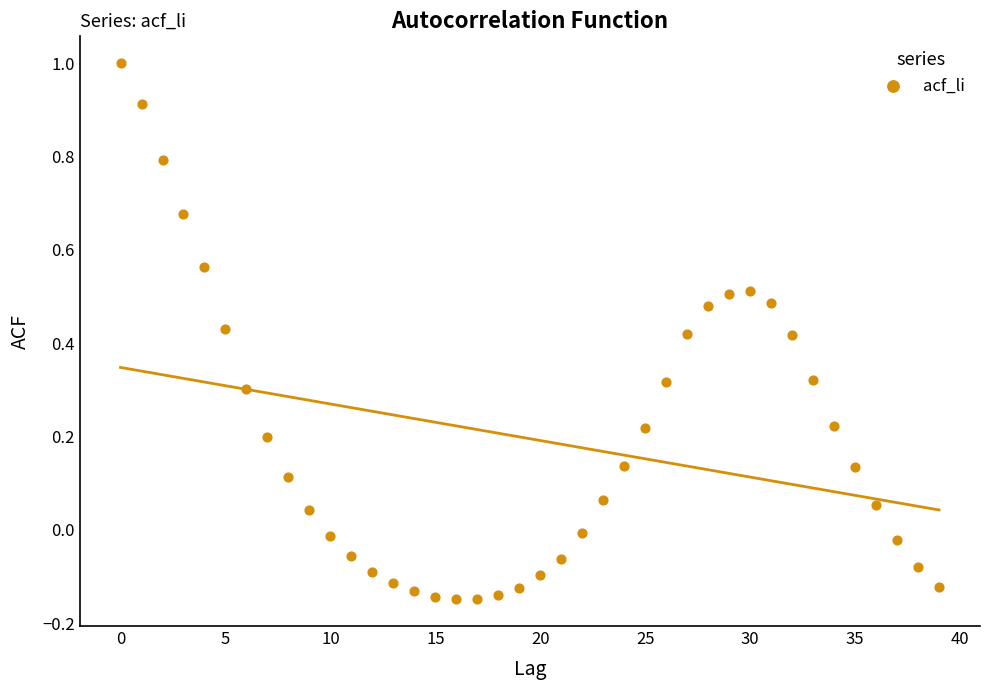

What is the range of Y values (max minus min)?

1.1